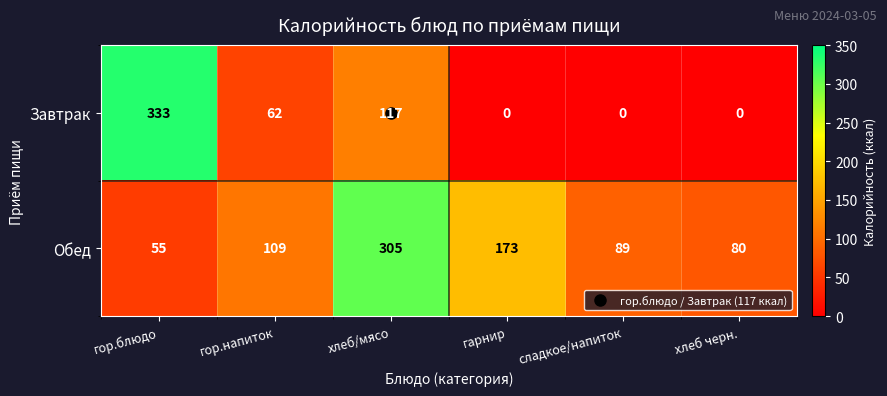

Which series has the largest total across all categories?

Обед